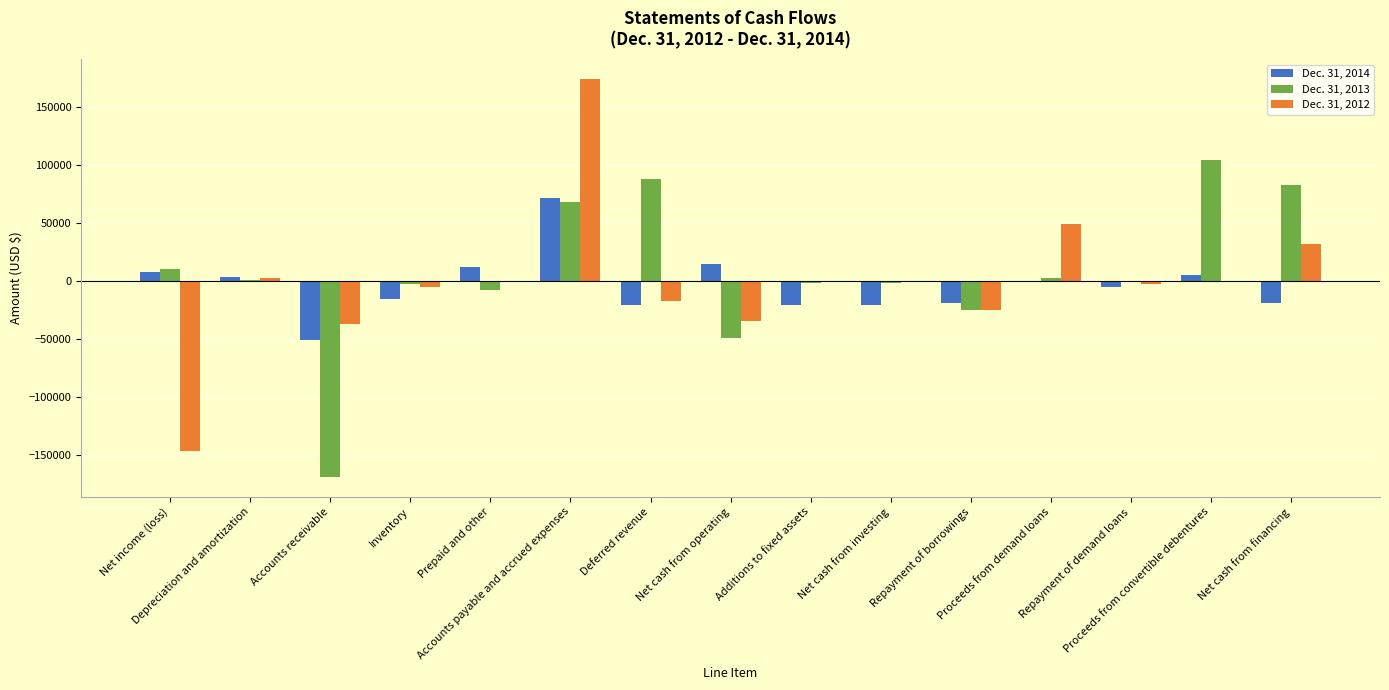

What is the sum of all Dec. 31, 2012 values?

-8000